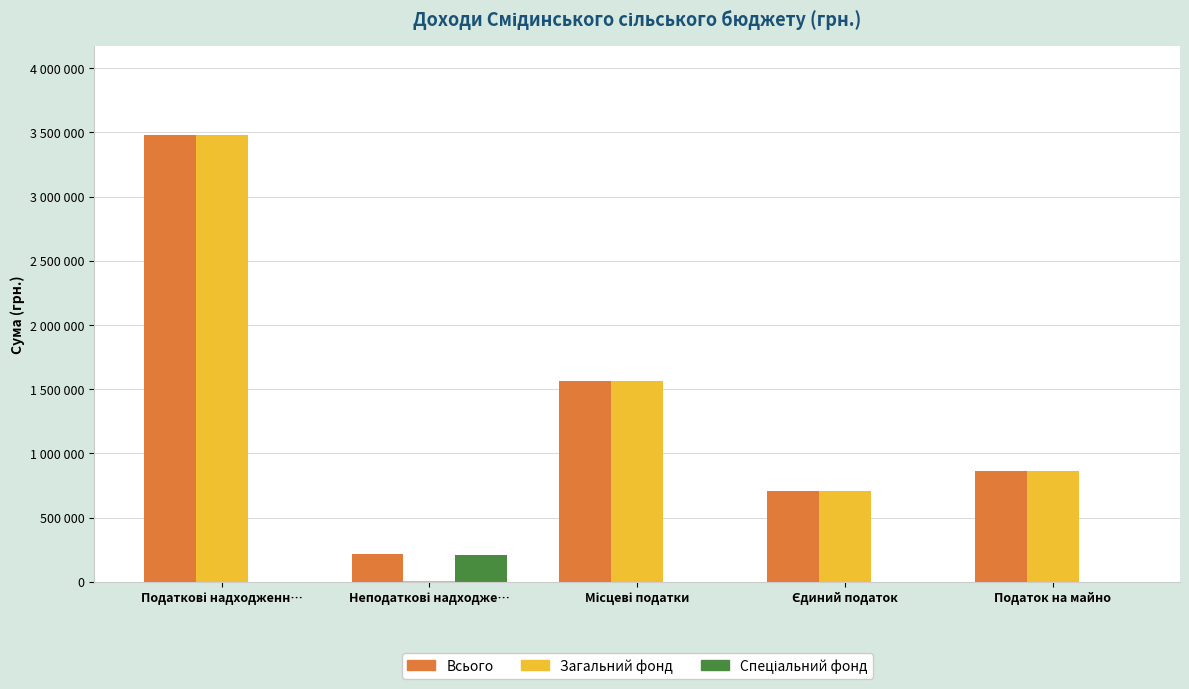

What is the approximate value of Загальний фонд at Місцеві податки?

1567052